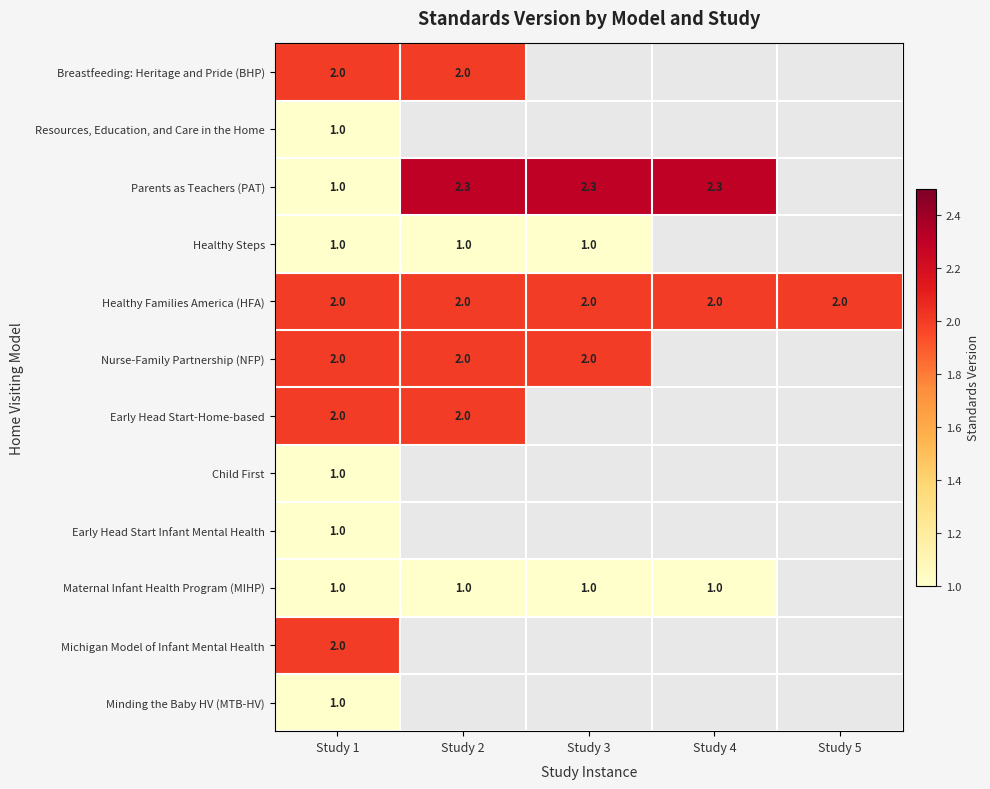

The Maternal Infant Health Program (MIHP) series shows 1.8 at Study 3. True or false?

False